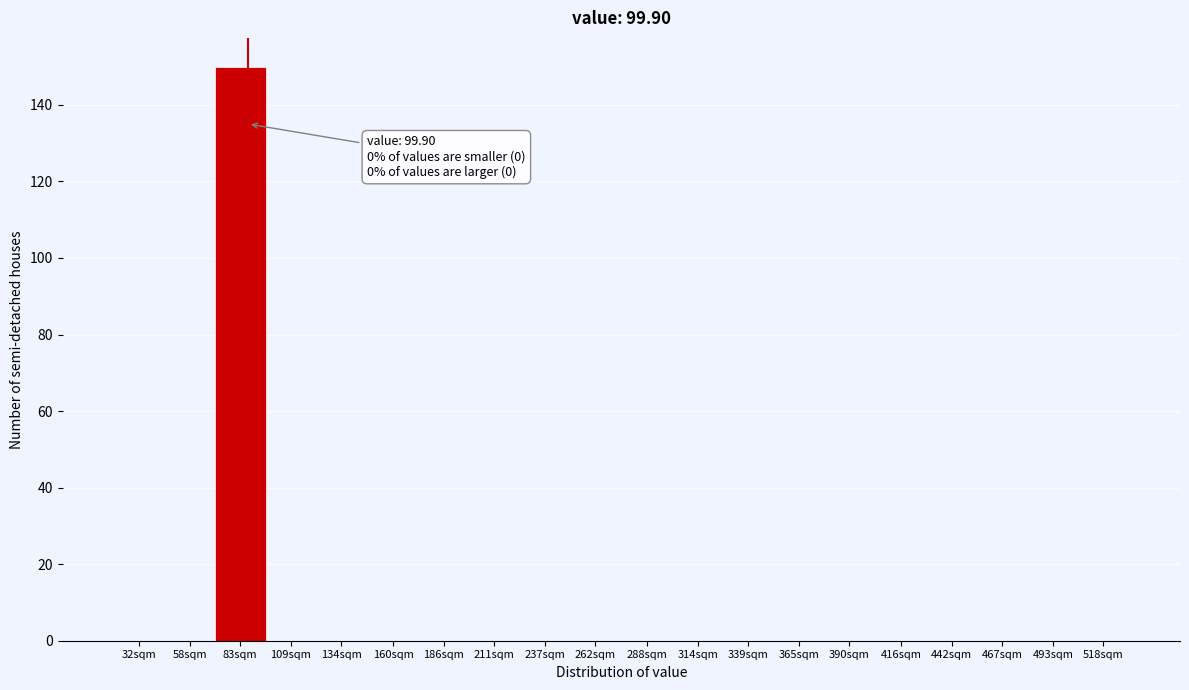

Reading right to left, transcribe all the data shown in this chart.

518sqm=0	493sqm=0	467sqm=0	442sqm=0	416sqm=0	390sqm=0	365sqm=0	339sqm=0	314sqm=0	288sqm=0	262sqm=0	237sqm=0	211sqm=0	186sqm=0	160sqm=0	134sqm=0	109sqm=0	83sqm=150	58sqm=0	32sqm=0